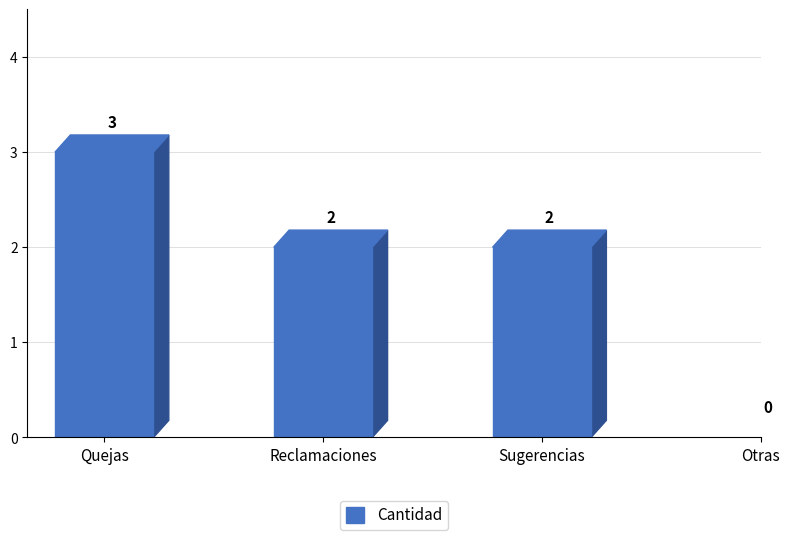

What is the approximate value at Quejas?

3